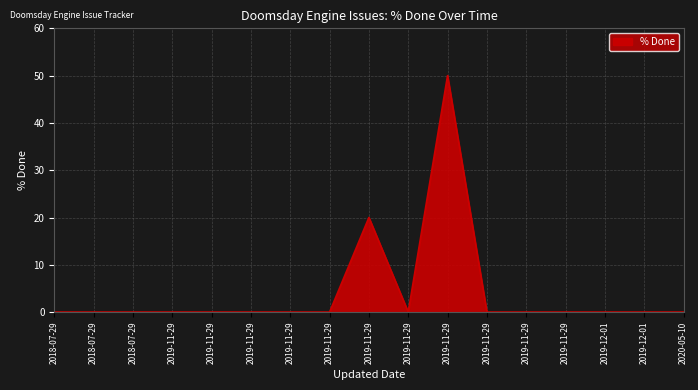

What is the difference between the second highest and second lowest values?

20